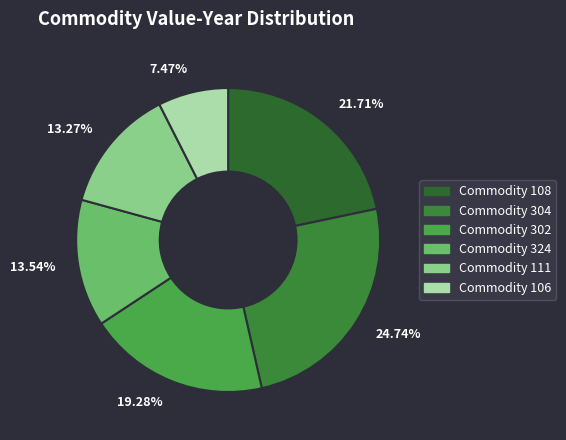

Do 13.54% and 7.47% together represent more than half of the pie?

No